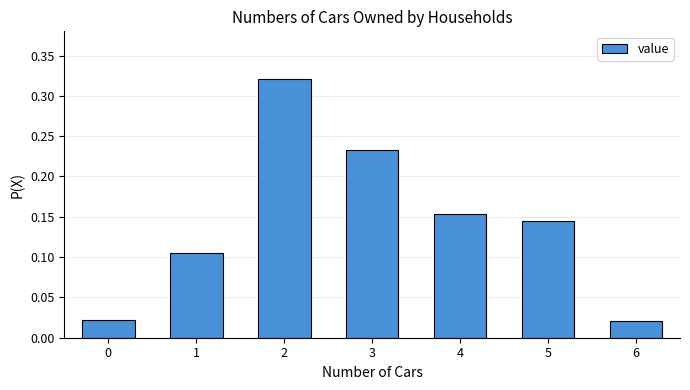

The value at 1 is 0.2. True or false?

False